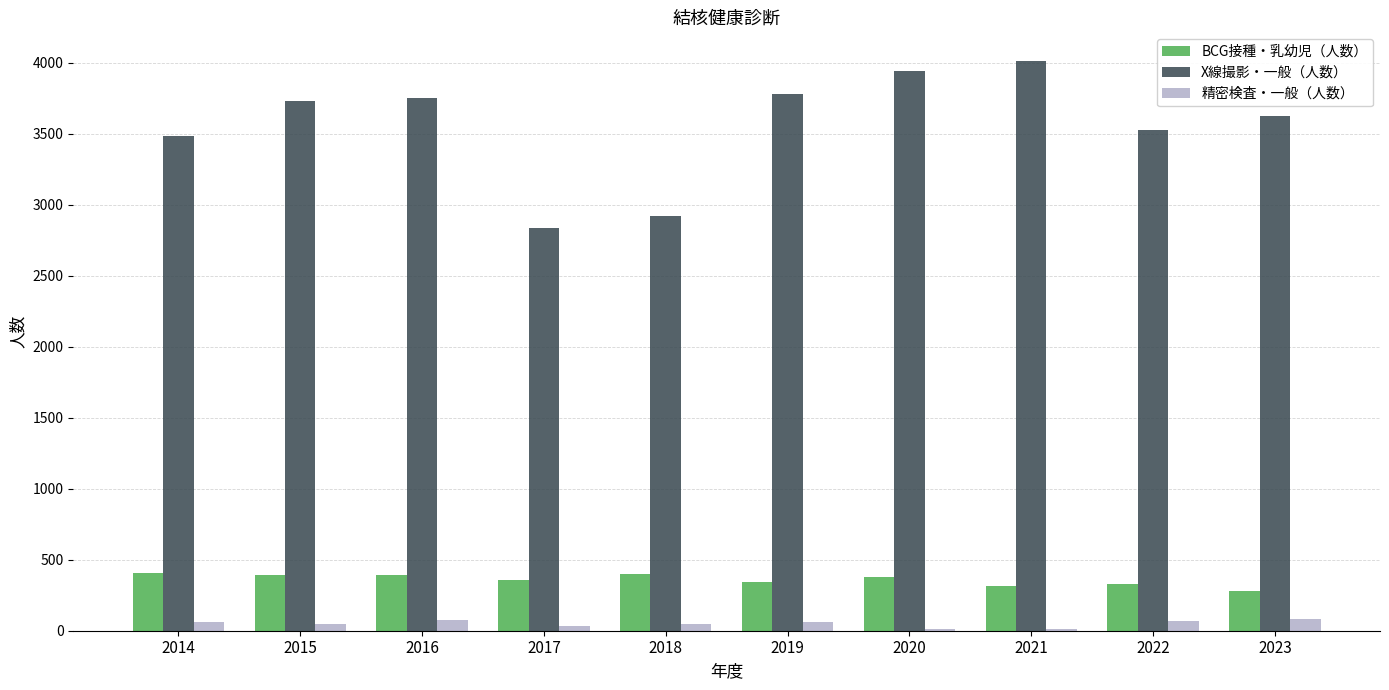

Between 2017 and 2019, which series saw the biggest shift?

X線撮影・一般（人数）